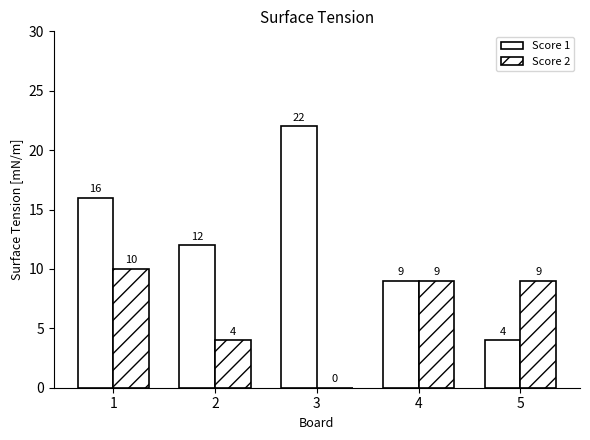

What is the average value of the Score 1 series?

13